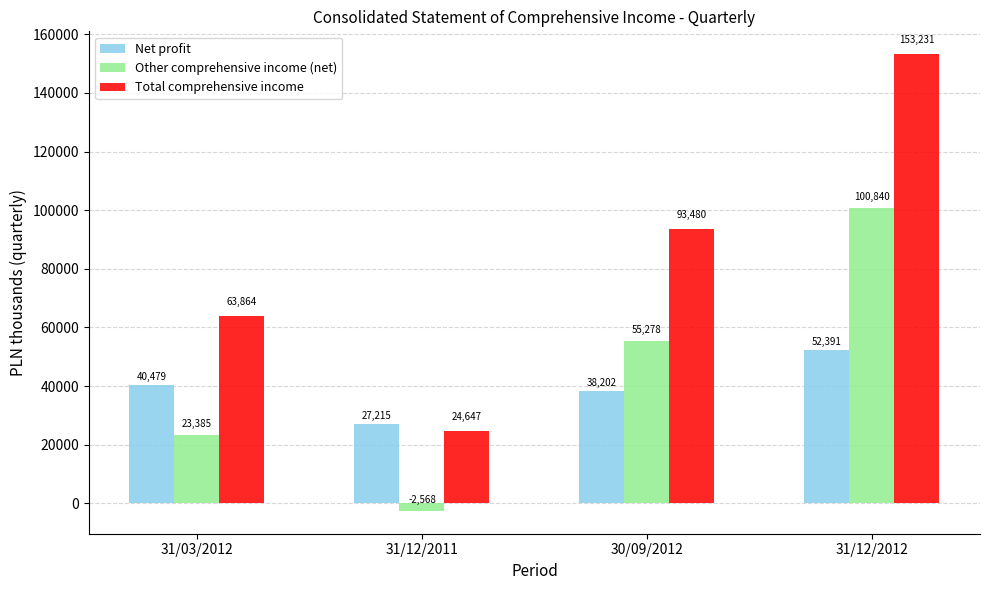

Which category has the highest value in the Other comprehensive income (net) series?

31/12/2012